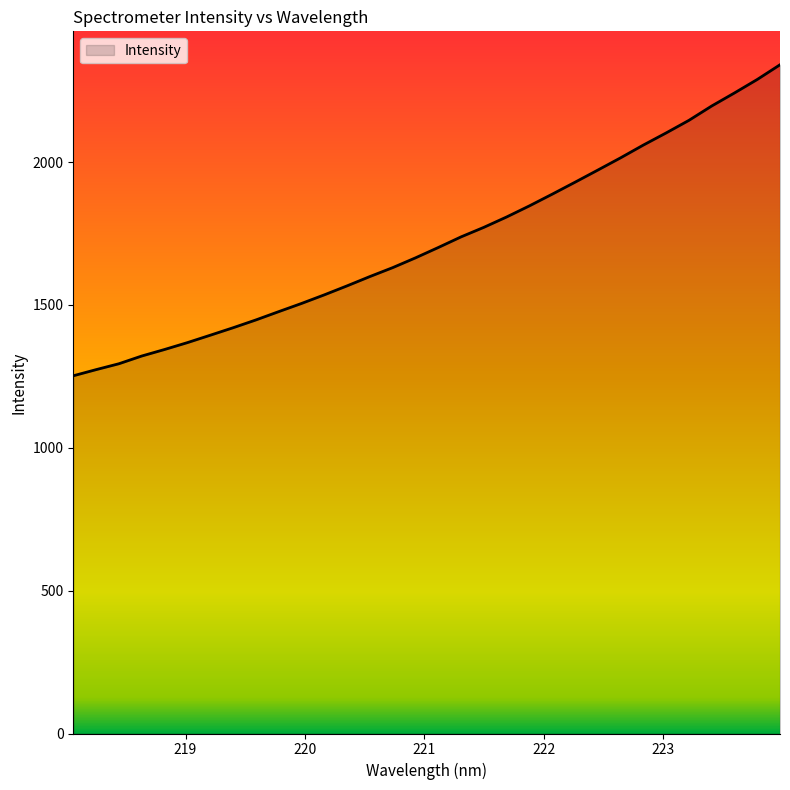

What is the difference between the maximum and minimum values?

1088.6